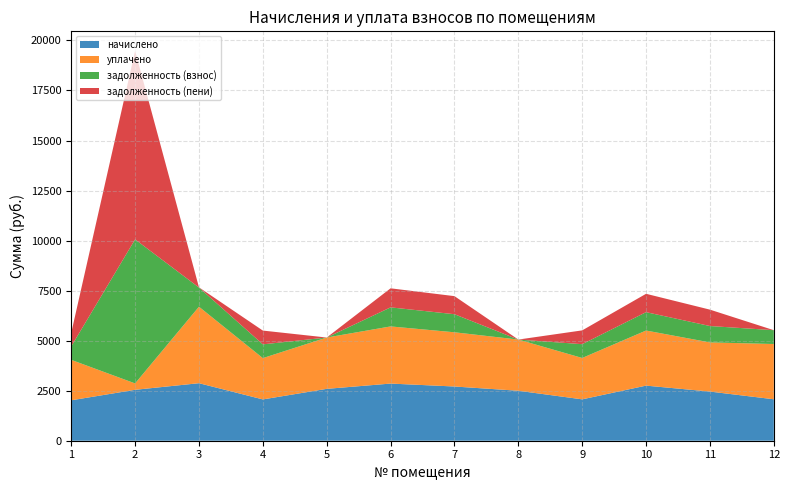

What is the maximum value for начислено?

2874.2